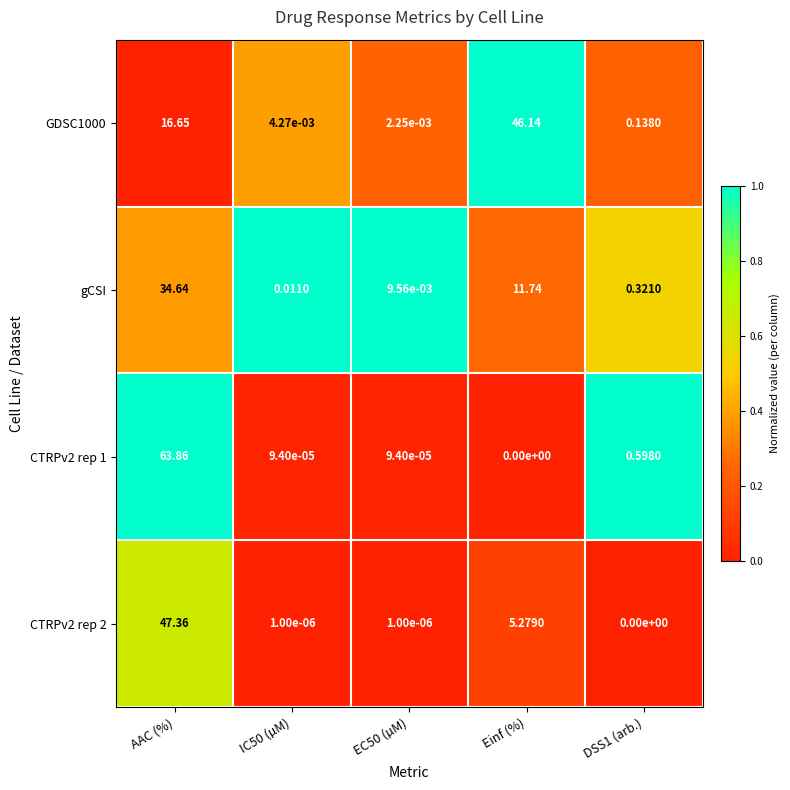

What is the total value across all series at Einf (%)?

63.2